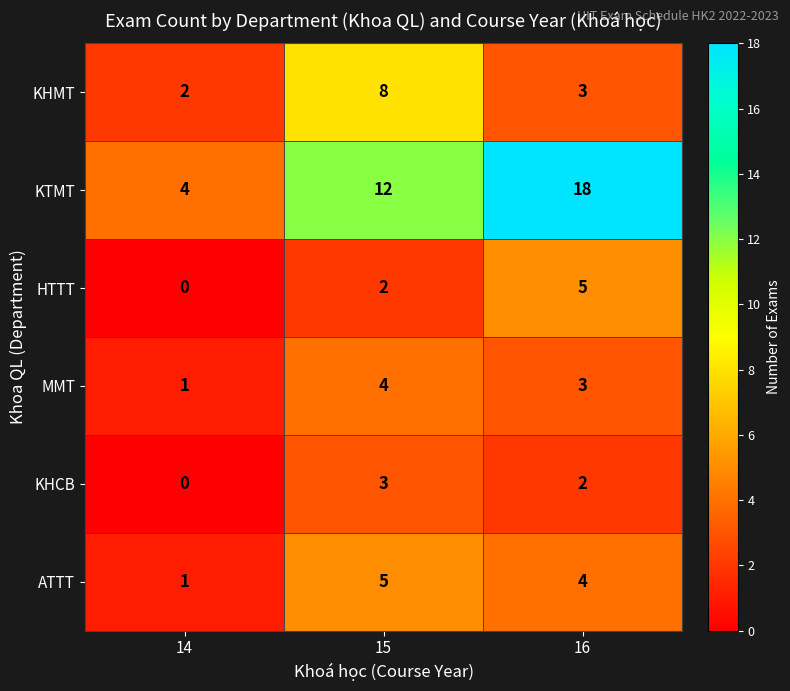

Where is HTTT nearest to the value 2?

15